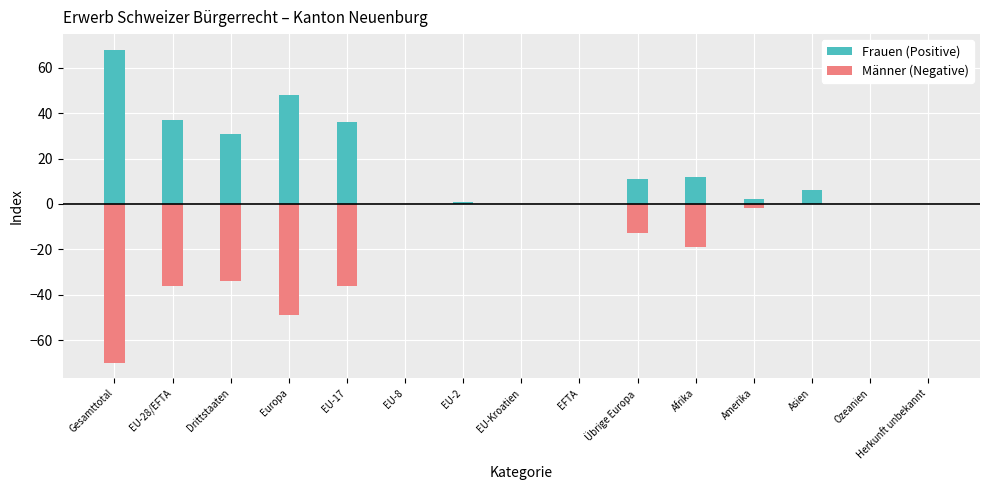

At which category does the chart reach its peak across all series?

Gesamttotal